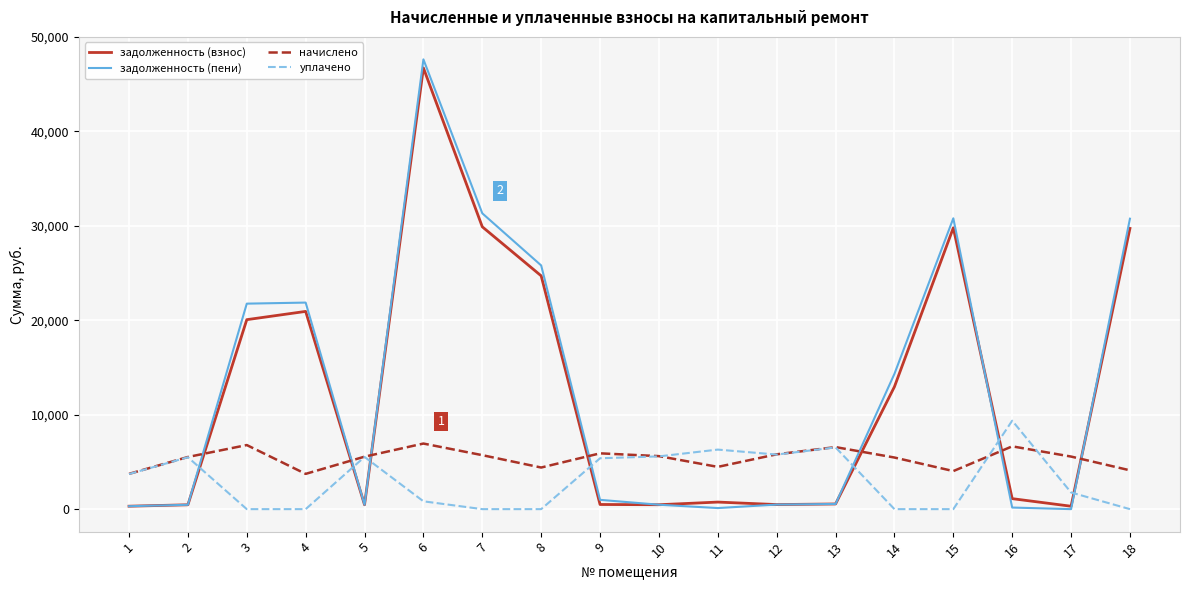

What is the greatest value displayed?

47635.1